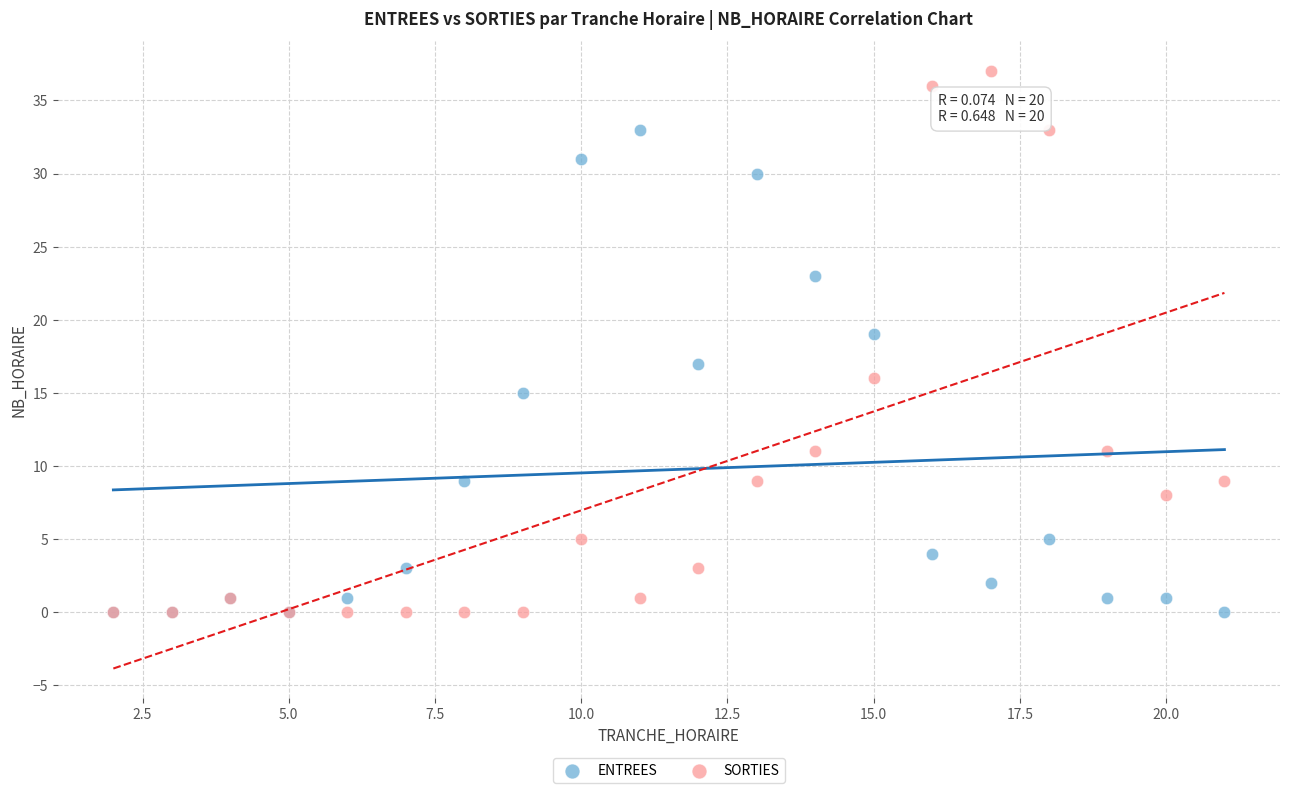

What are all the series names shown in the legend?

ENTREES, SORTIES